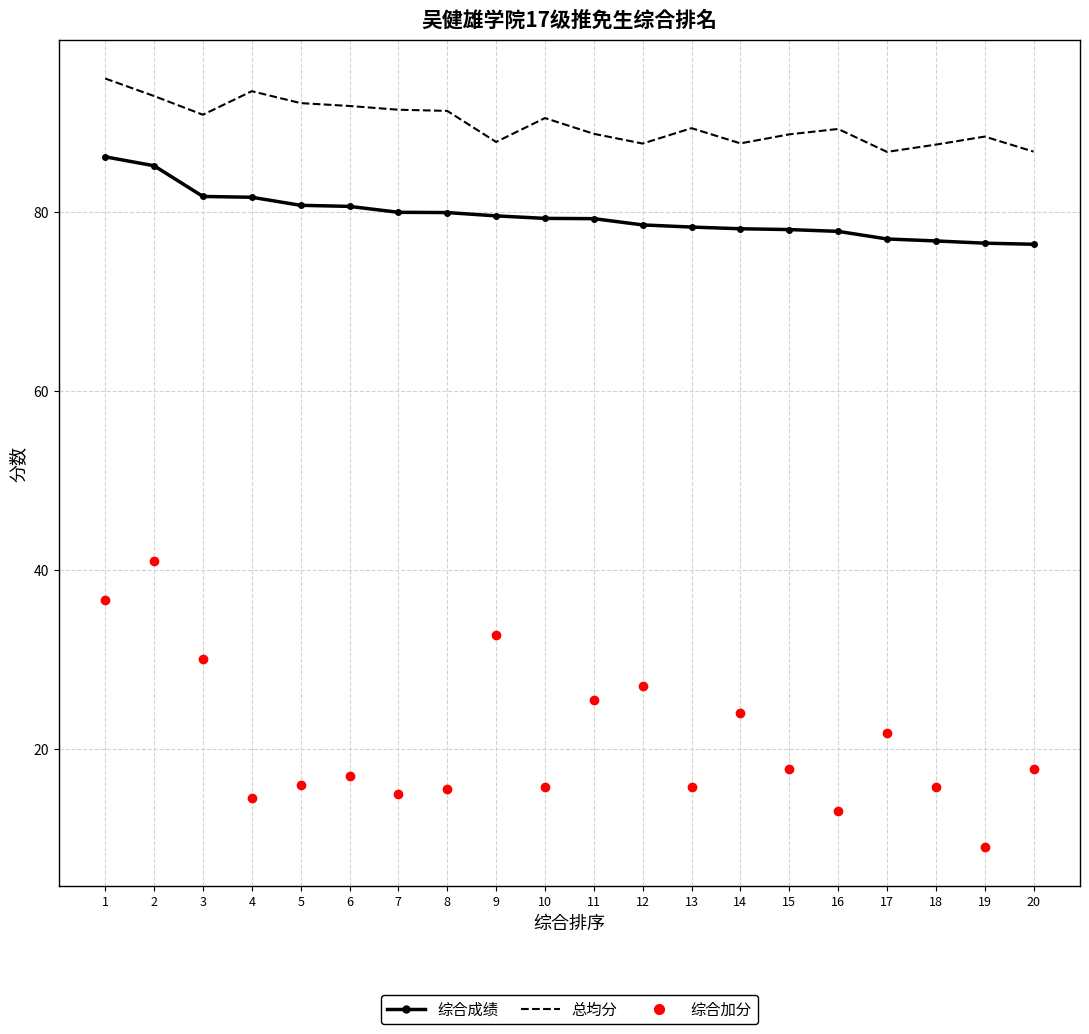

List the series in order of their peak value, lowest first.

综合加分, 综合成绩, 总均分